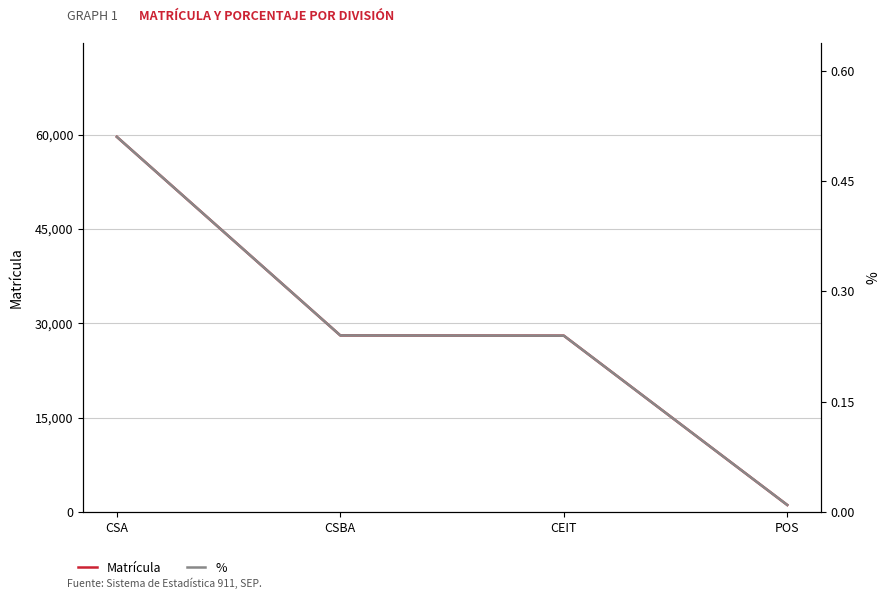

What is the total value across all series at CSBA?

28089.2